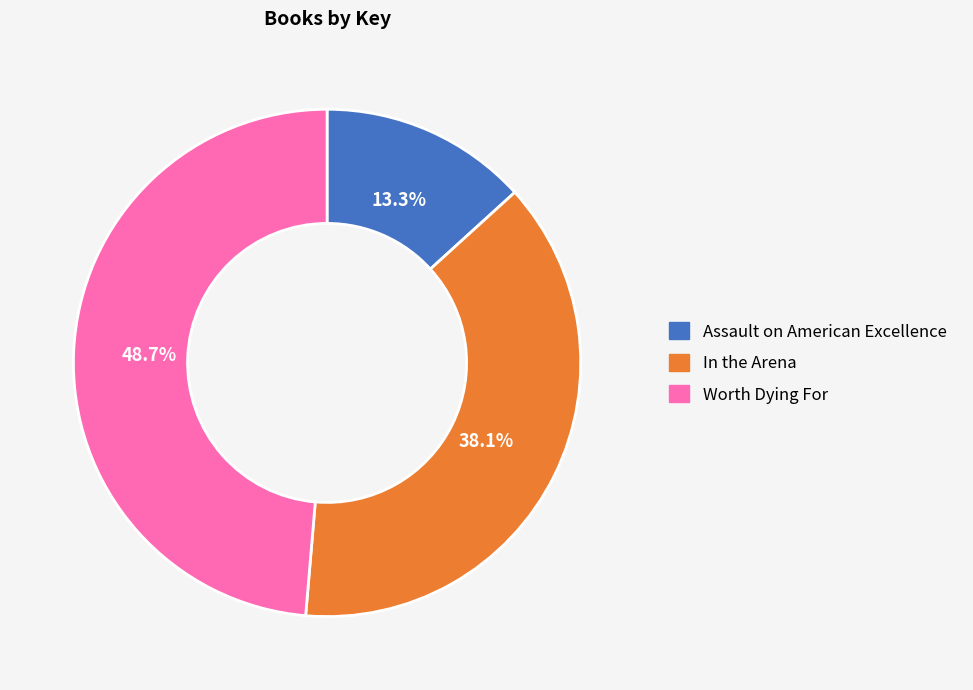

To the nearest percent, what is the difference between the Worth Dying For and Assault on American Excellence slice percentages?

35%